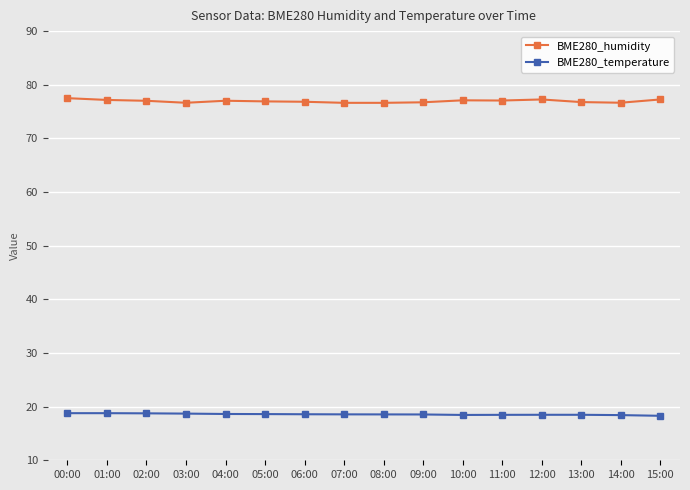

Is the value of BME280_temperature at 03:00 greater than the value of BME280_humidity at 02:00?

No